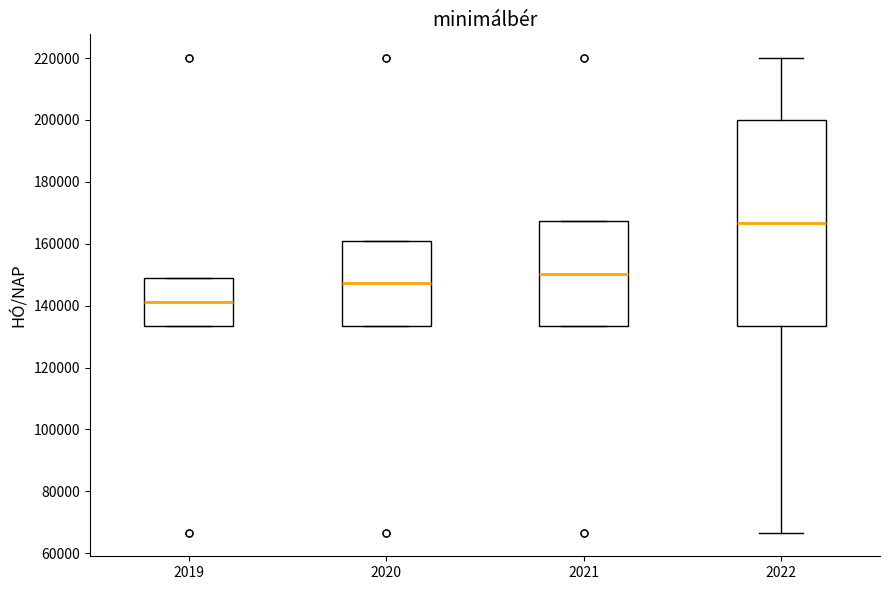

Reading left to right, read every box against the y-axis: the position of its median line, the range the box covers, and the ends of its whiskers. The values are not printed on the chart, so give them approximately, as read against the axis.

2019: median 142000, box 134000 to 150000, whiskers 134000 to 150000
2020: median 148000, box 134000 to 162000, whiskers 134000 to 162000
2021: median 150000, box 134000 to 168000, whiskers 134000 to 168000
2022: median 166000, box 134000 to 200000, whiskers 66000 to 220000